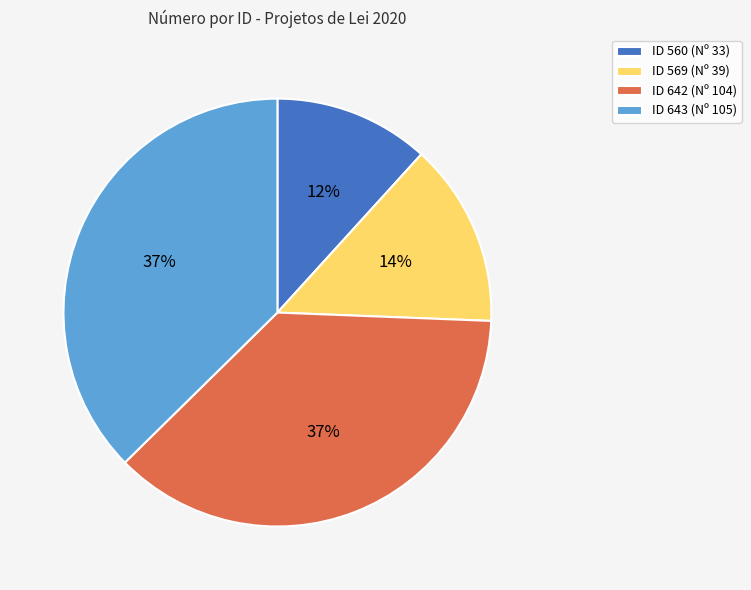

What is the smallest slice in the pie chart?

ID 560 (Nº 33)